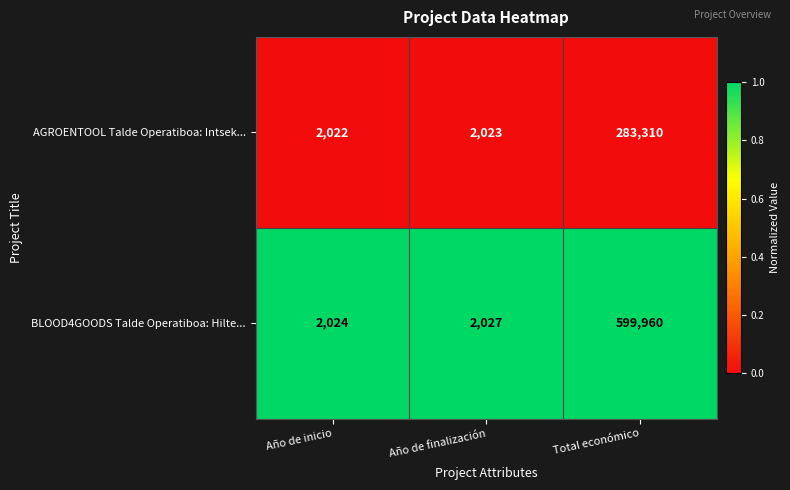

Which series changed the most between Año de inicio and Año de finalización?

BLOOD4GOODS Talde Operatiboa: Hilte...